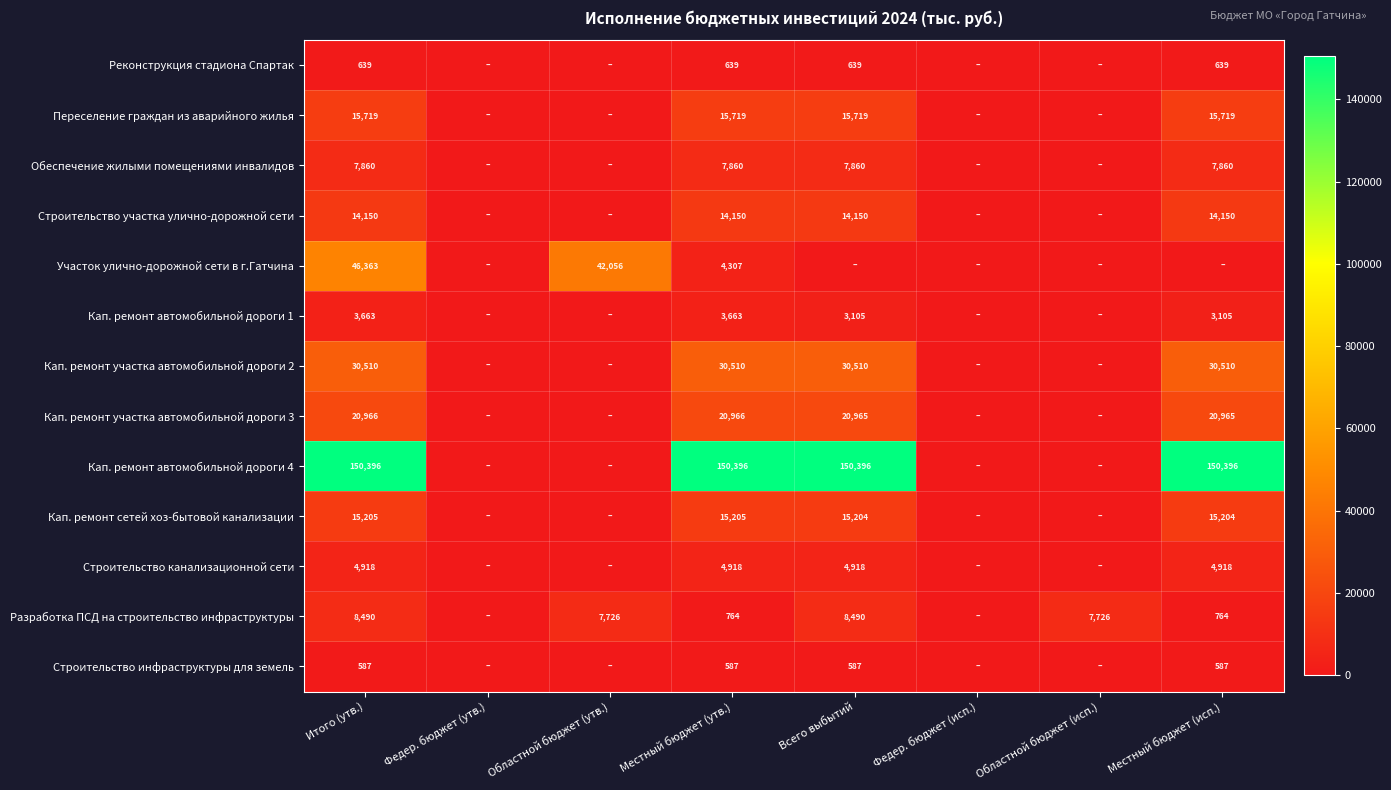

The value of Кап. ремонт автомобильной дороги 1 at Местный бюджет (утв.) is 2463. True or false?

False